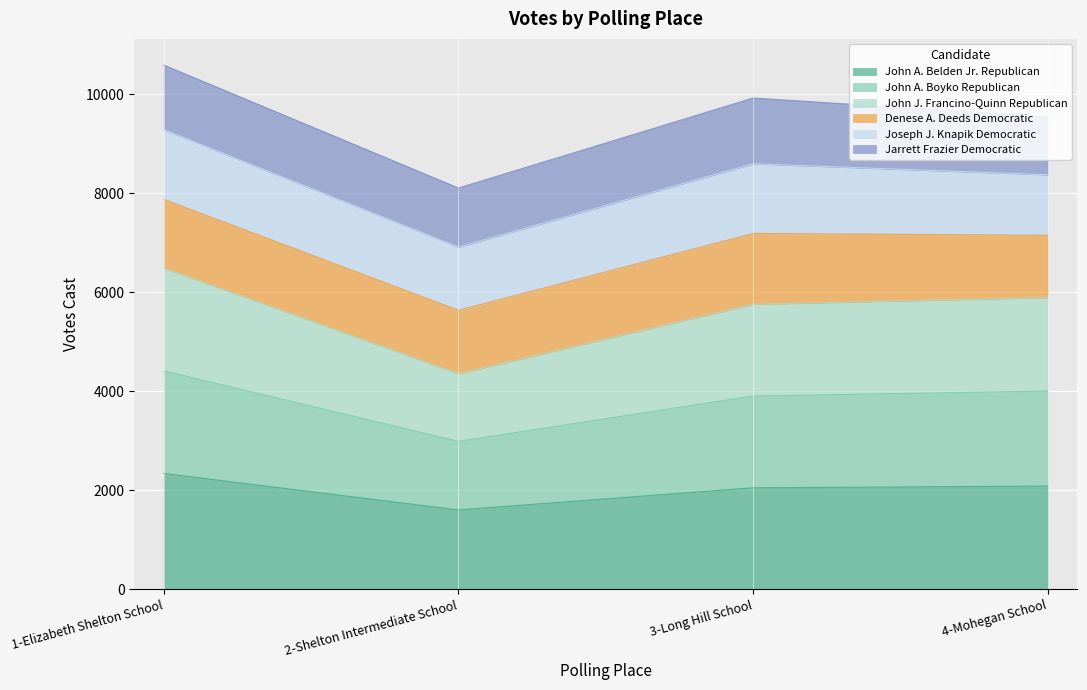

What is the difference between the second highest and second lowest values in the John J. Francino-Quinn Republican series?

99